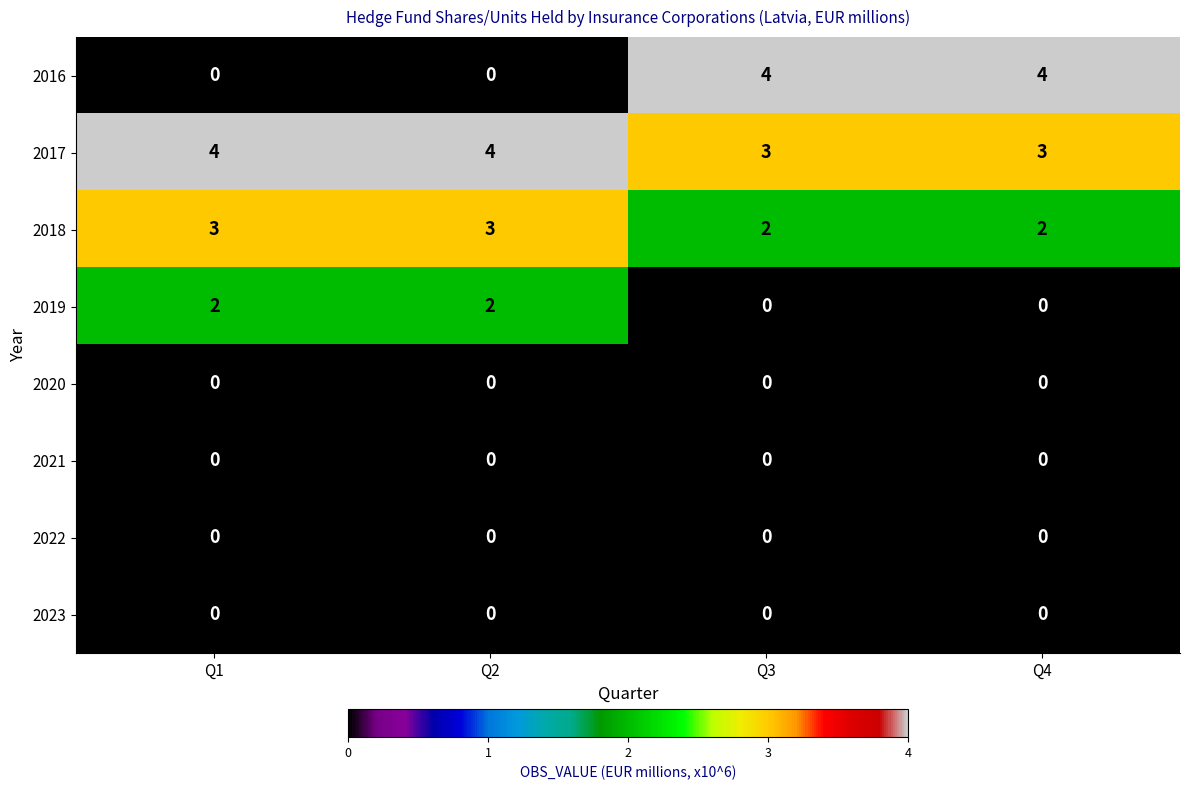

What is the total value across all series at Q3?

9